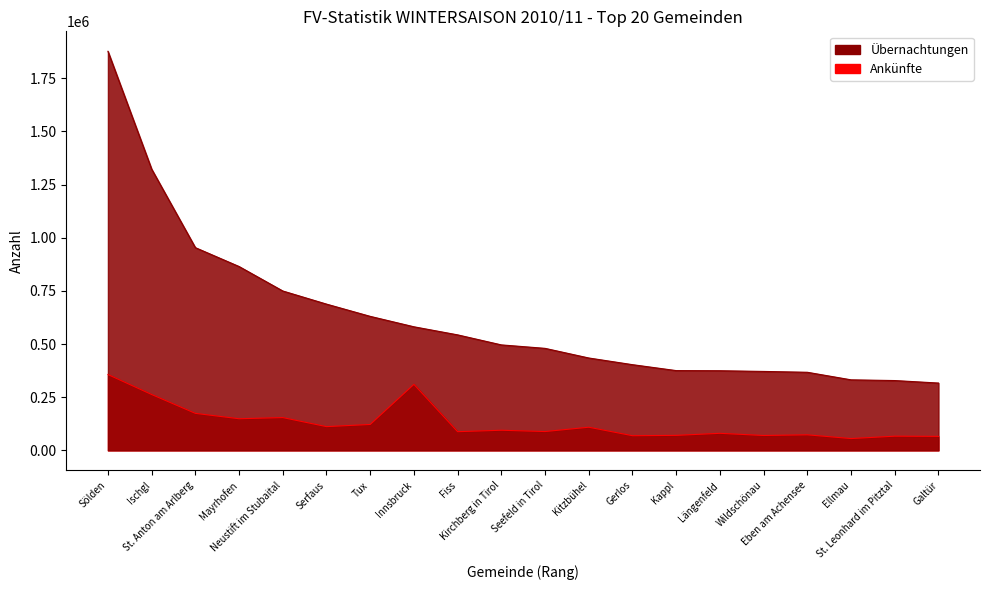

What is the difference between the Ankünfte values at Längenfeld and Galtür?

14339